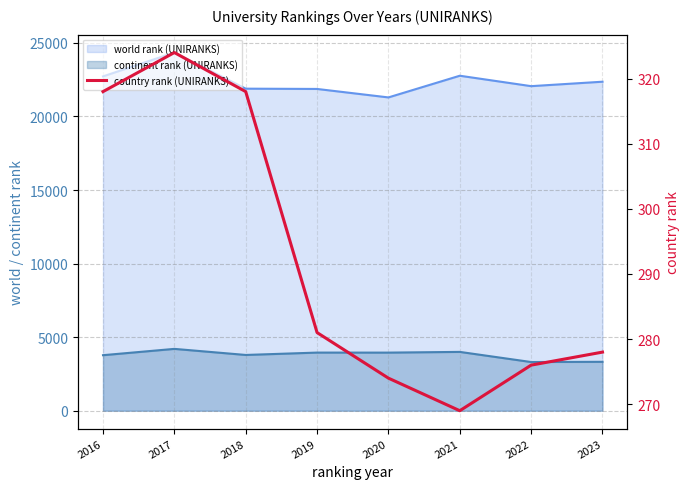

Is it true that the value at 2017 is 324?

True